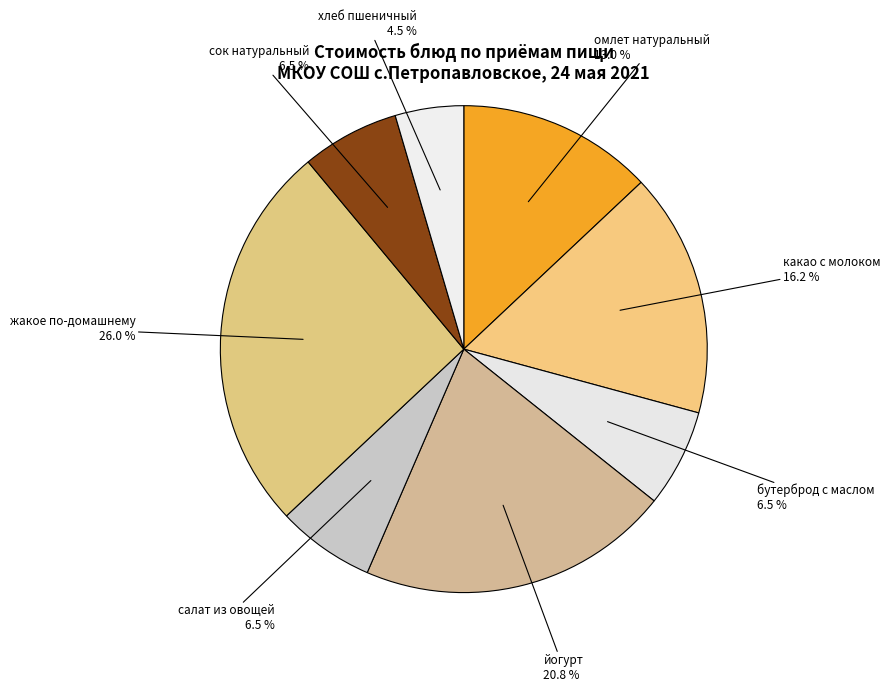

Between хлеб пшеничный and сок натуральный, which is larger?

сок натуральный